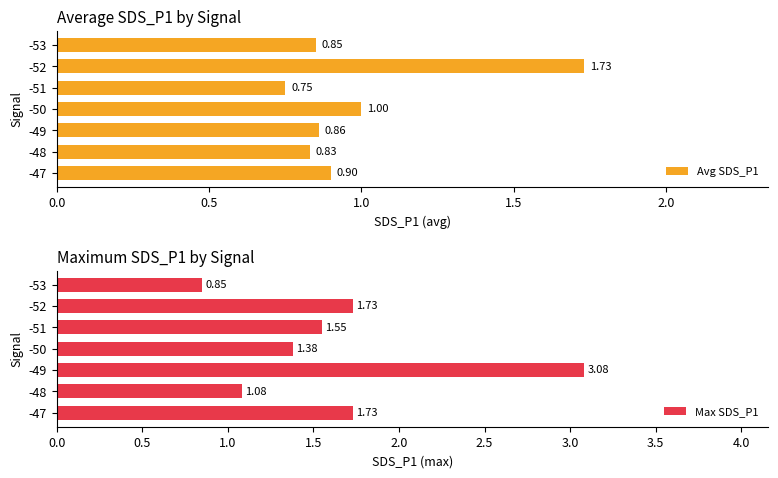

Rank the series by their average value, from lowest to highest.

Avg SDS_P1, Max SDS_P1